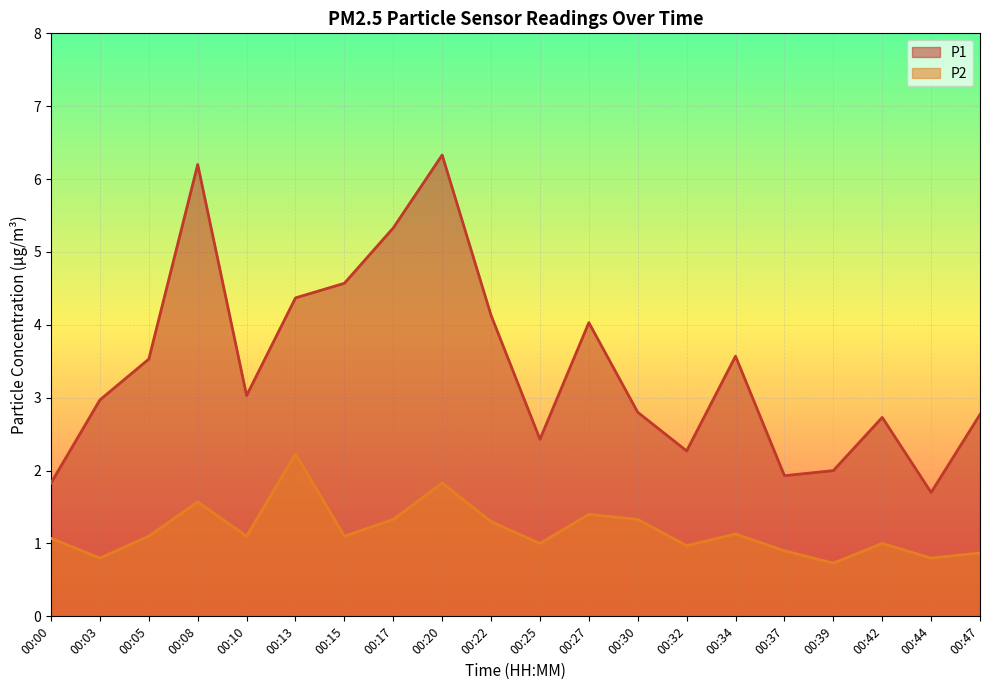

Reading left to right, list all the values displayed in this chart.

P1: 1.8	3.0	3.5	6.2	3.0	4.4	4.6	5.3	6.3	4.1	2.4	4.0	2.8	2.3	3.6	1.9	2.0	2.7	1.7	2.8
P2: 1.1	0.8	1.1	1.6	1.1	2.2	1.1	1.3	1.8	1.3	1.0	1.4	1.3	1.0	1.1	0.9	0.7	1.0	0.8	0.9